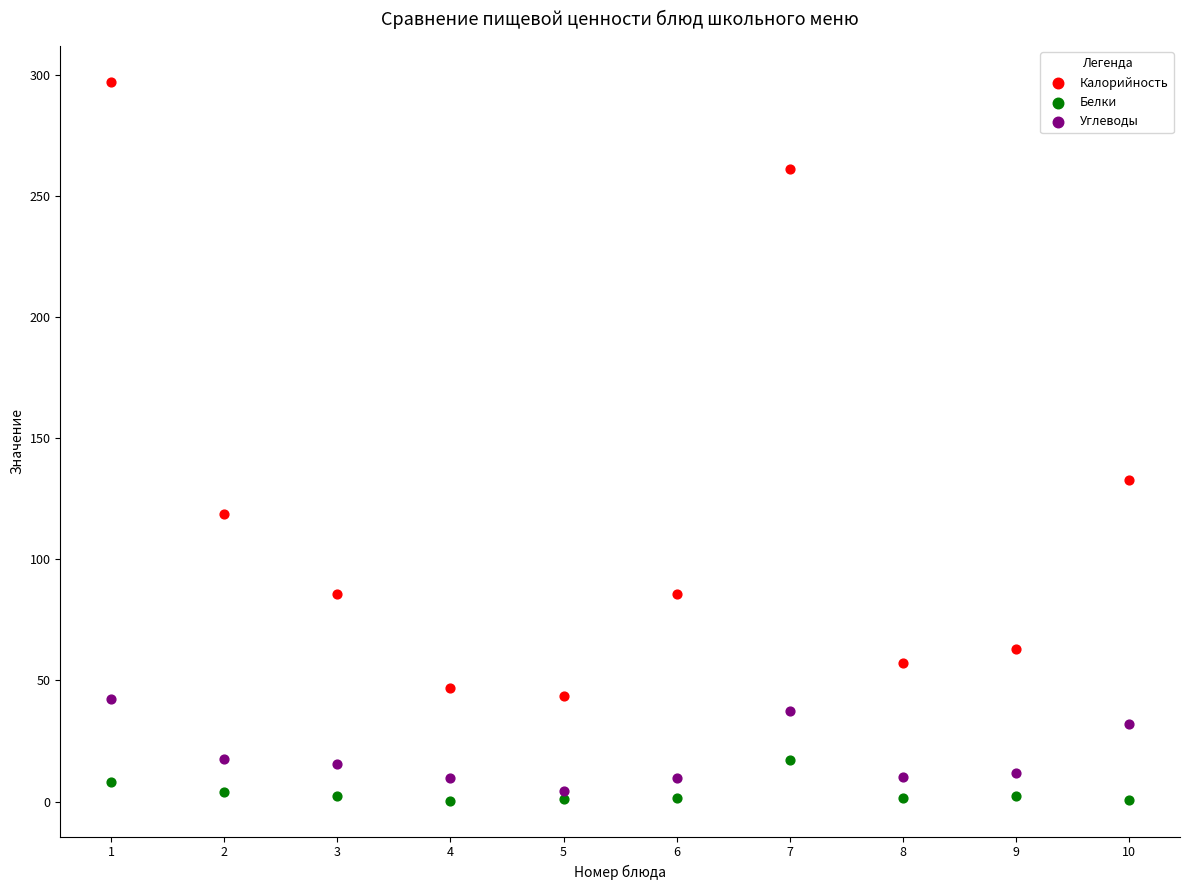

Across all data points, what is the range of Y values (max minus min)?

296.6